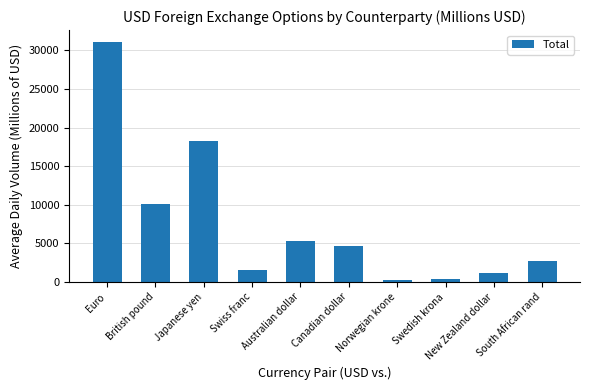

What is the change in value from Japanese yen to Swiss franc?

-16778.2